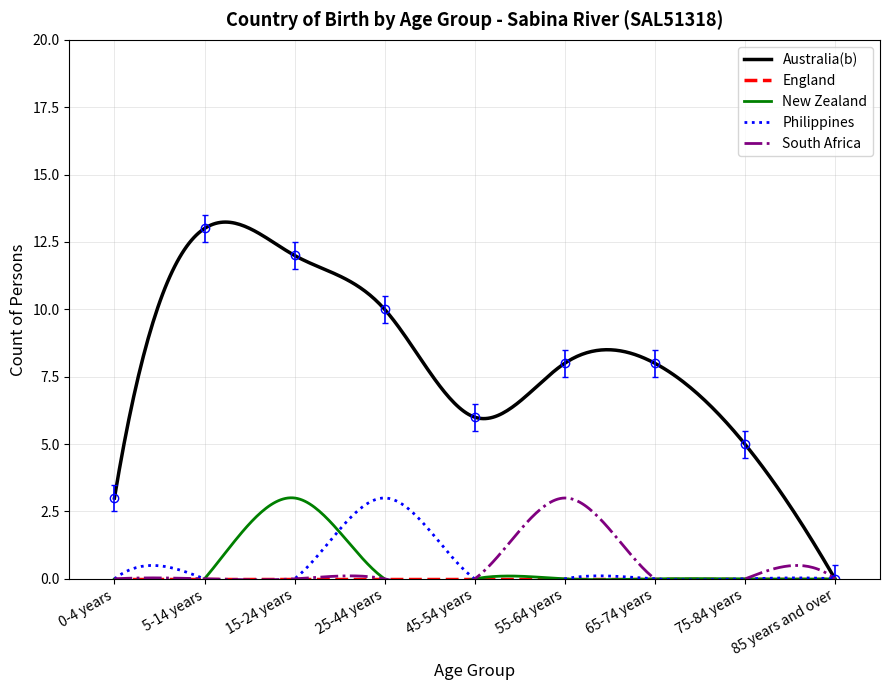

What is the label of the 4th point from the right?

55-64 years